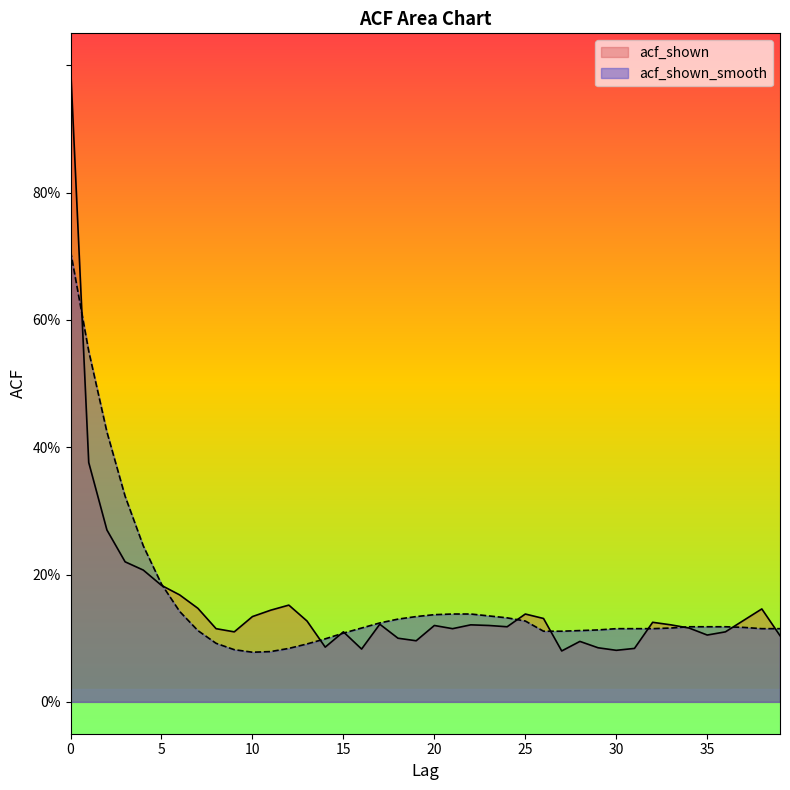

Which series ends up on top after the final intersection of acf_shown_smooth and acf_shown?

acf_shown_smooth